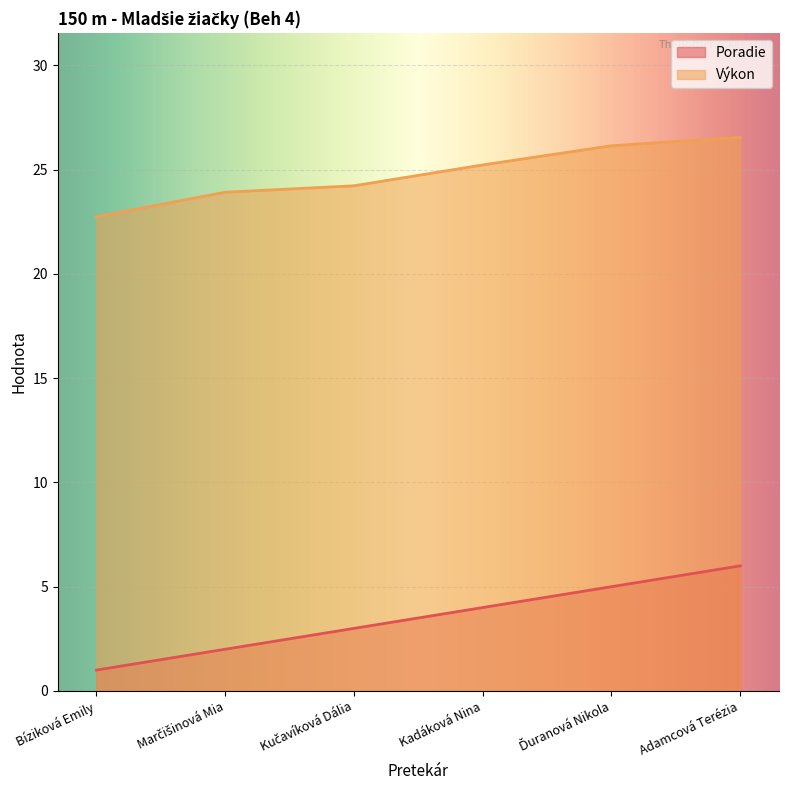

What is the difference between the highest and lowest values at Ďuranová Nikola?

21.1